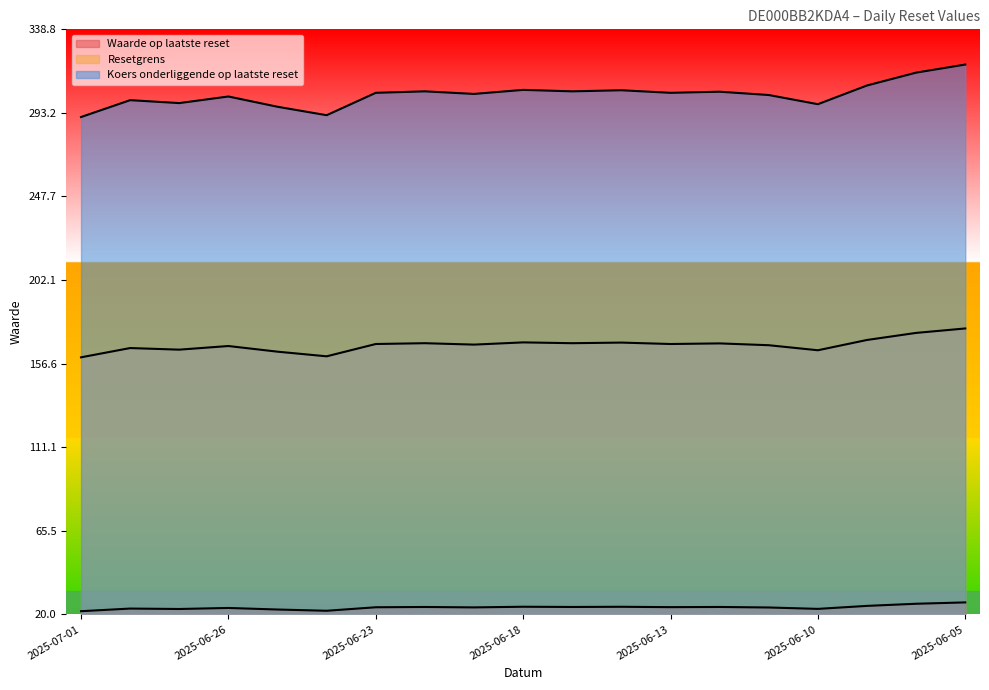

True or false: Waarde op laatste reset and Resetgrens cross at least once.

False